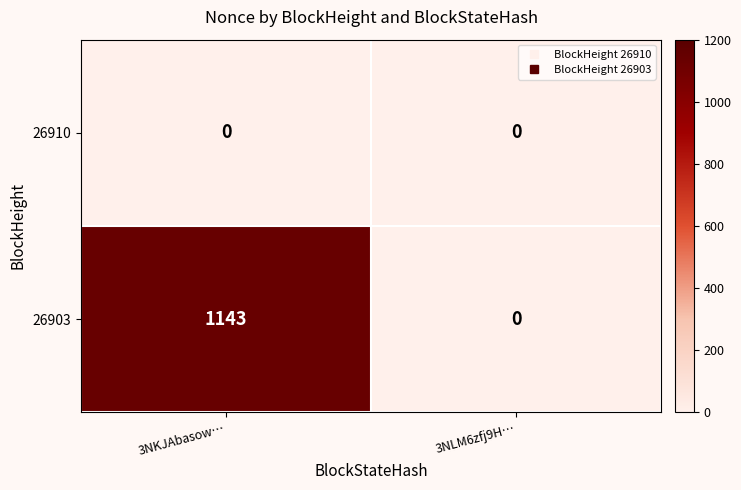

At which label does 26903 reach its peak?

3NKJAbasow…